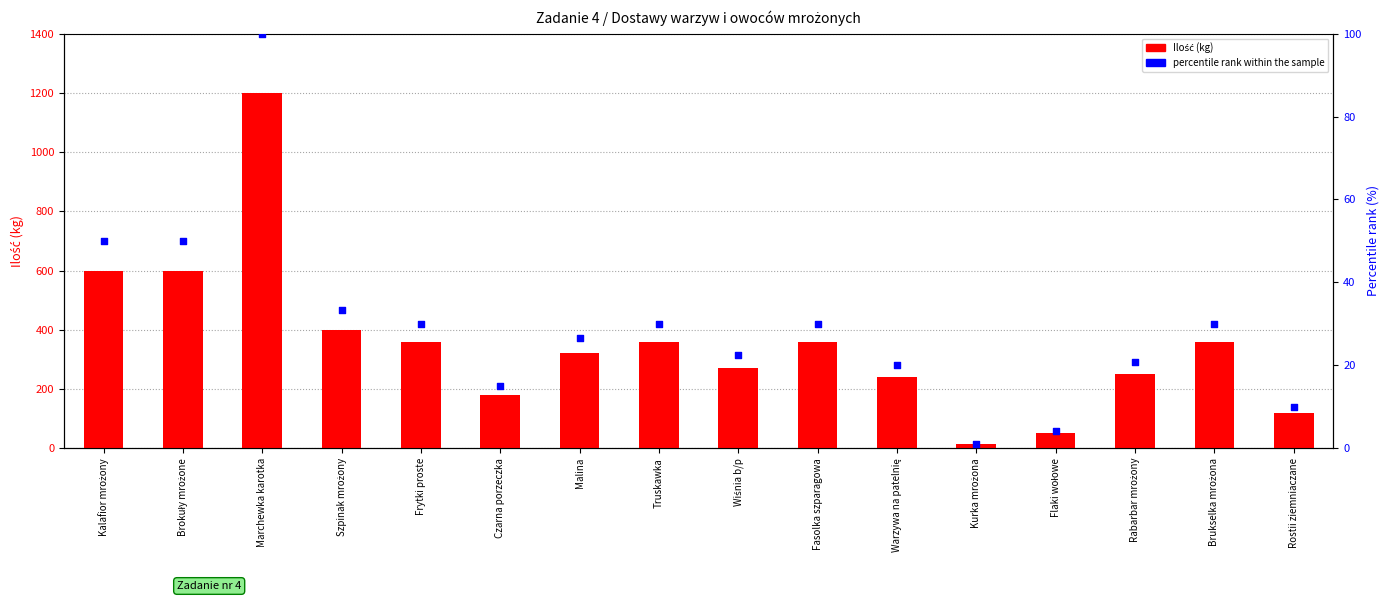

Which series has the largest total across all categories?

Ilość (kg)